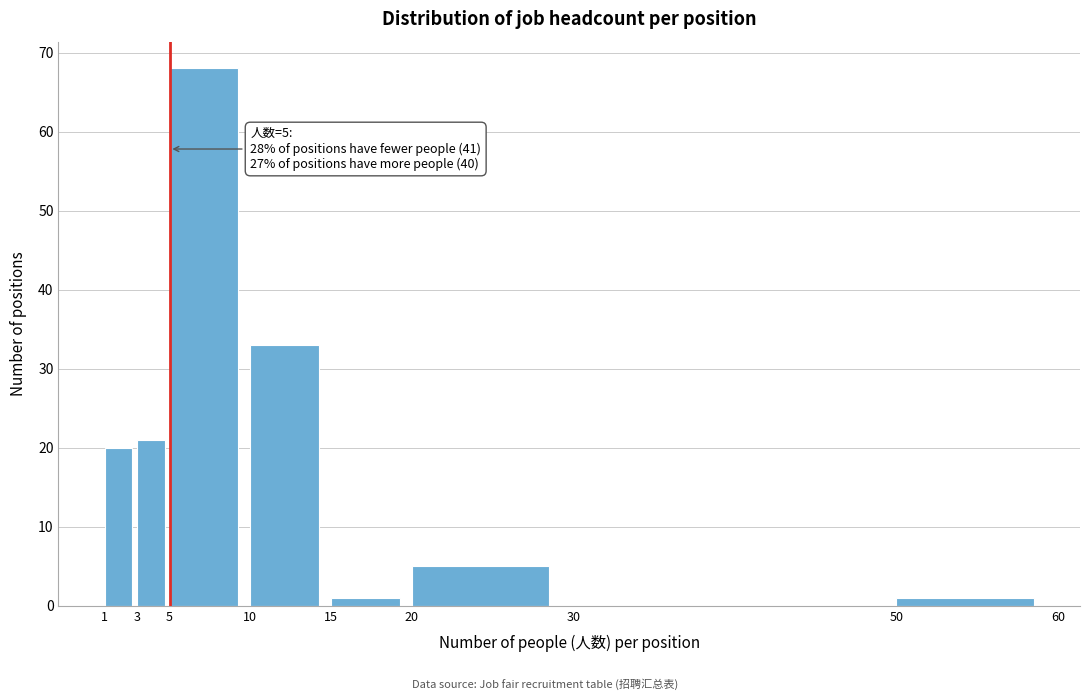

Over which range of the x-axis is the bar tallest?

5 to 10